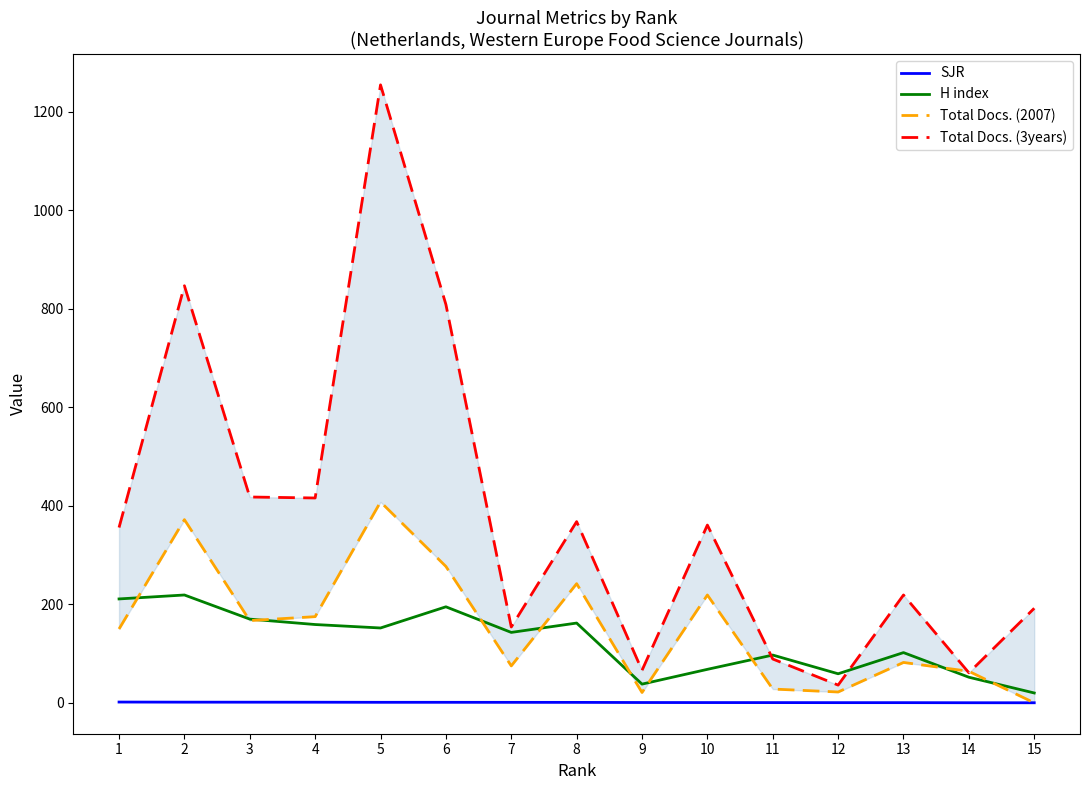

What is the total value across all series at 9?

125.6